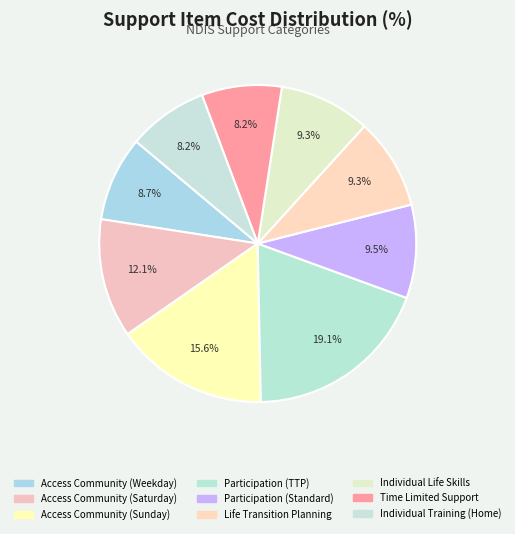

Is there any slice that represents more than half of the pie?

No